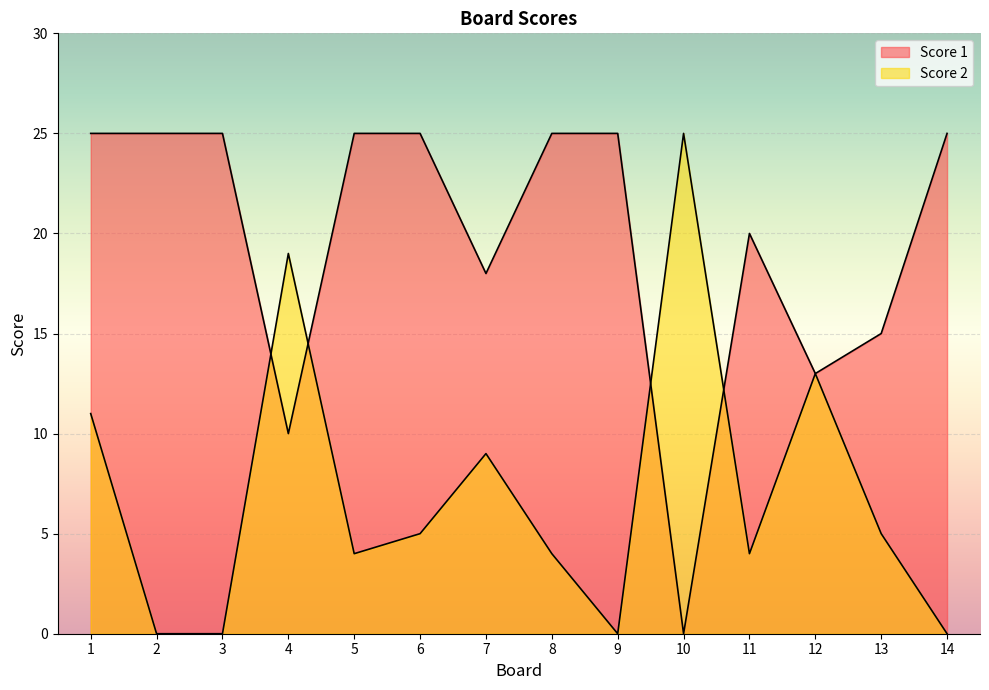

Reading left to right, transcribe all the data shown in this chart.

Score 2: 1=11	2=0	3=0	4=19	5=4	6=5	7=9	8=4	9=0	10=25	11=4	12=13	13=5	14=0
Score 1: 1=25	2=25	3=25	4=10	5=25	6=25	7=18	8=25	9=25	10=0	11=20	12=13	13=15	14=25